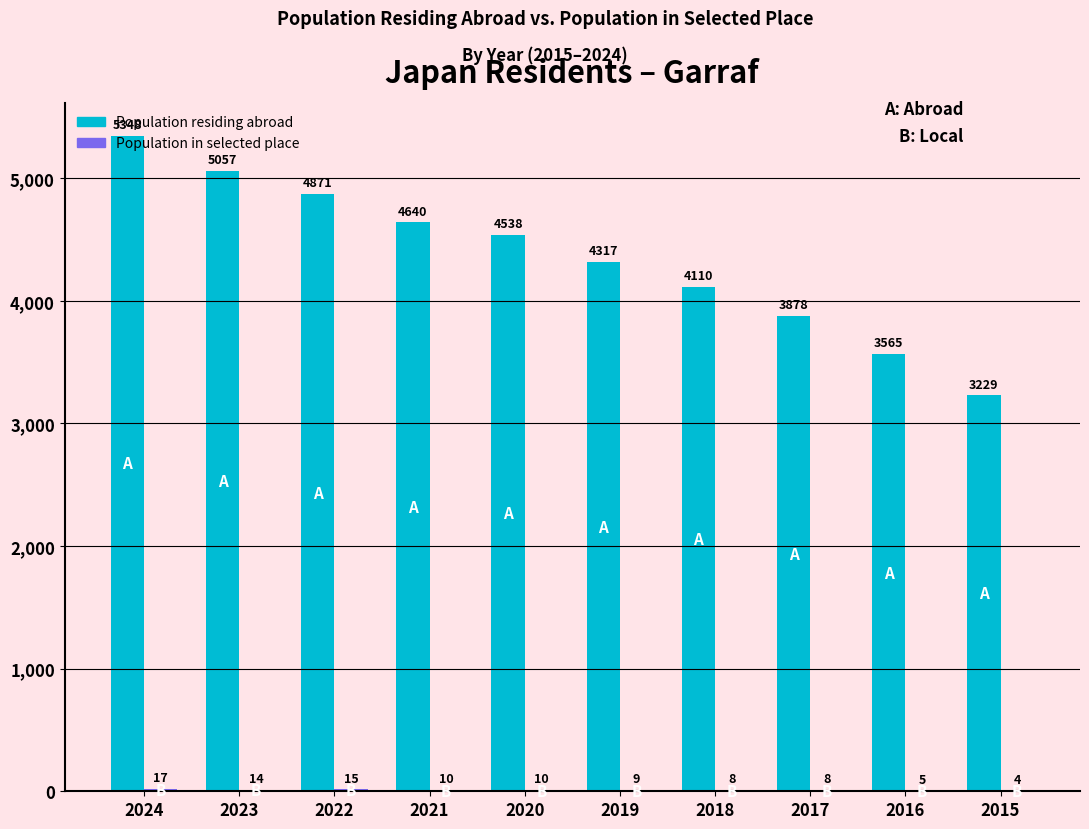

At which category is the sum across all series the highest?

2024